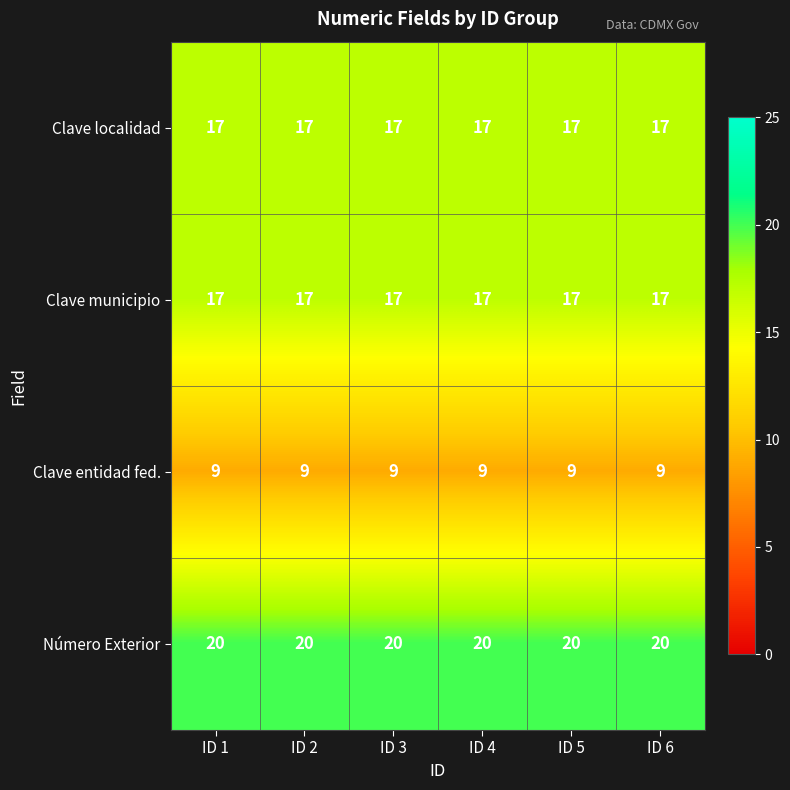

What is the difference between the highest and lowest values at ID 2?

11